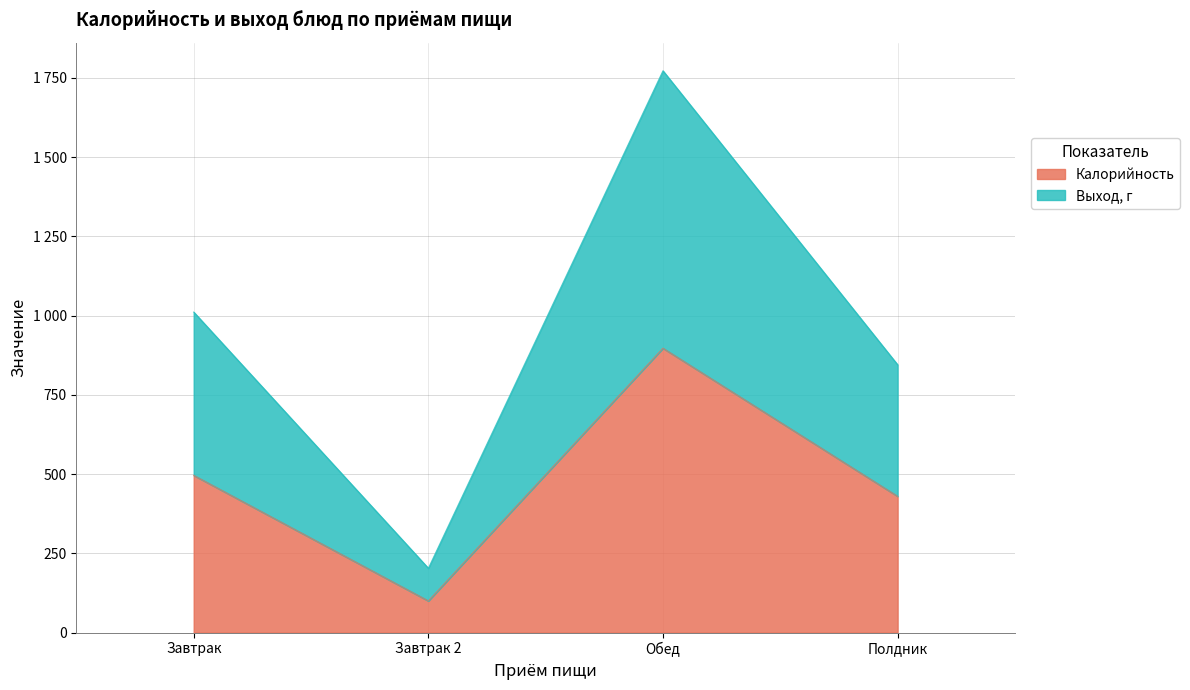

True or false: Калорийность and Выход, г cross at least once.

False